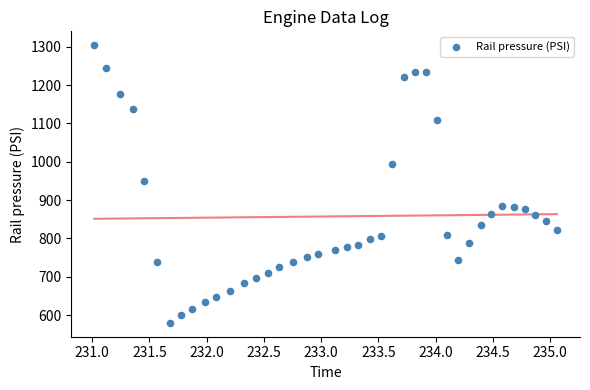

What is the range of X values (max minus min)?

4.0